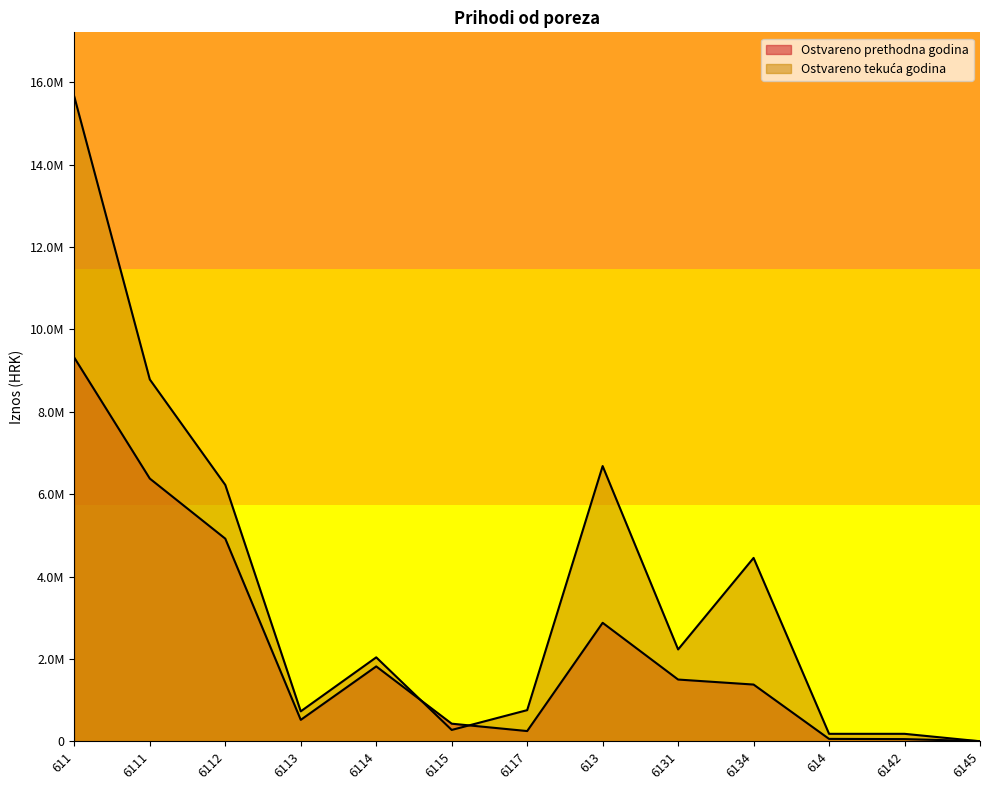

What are all the series names shown in the legend?

Ostvareno prethodna godina, Ostvareno tekuća godina